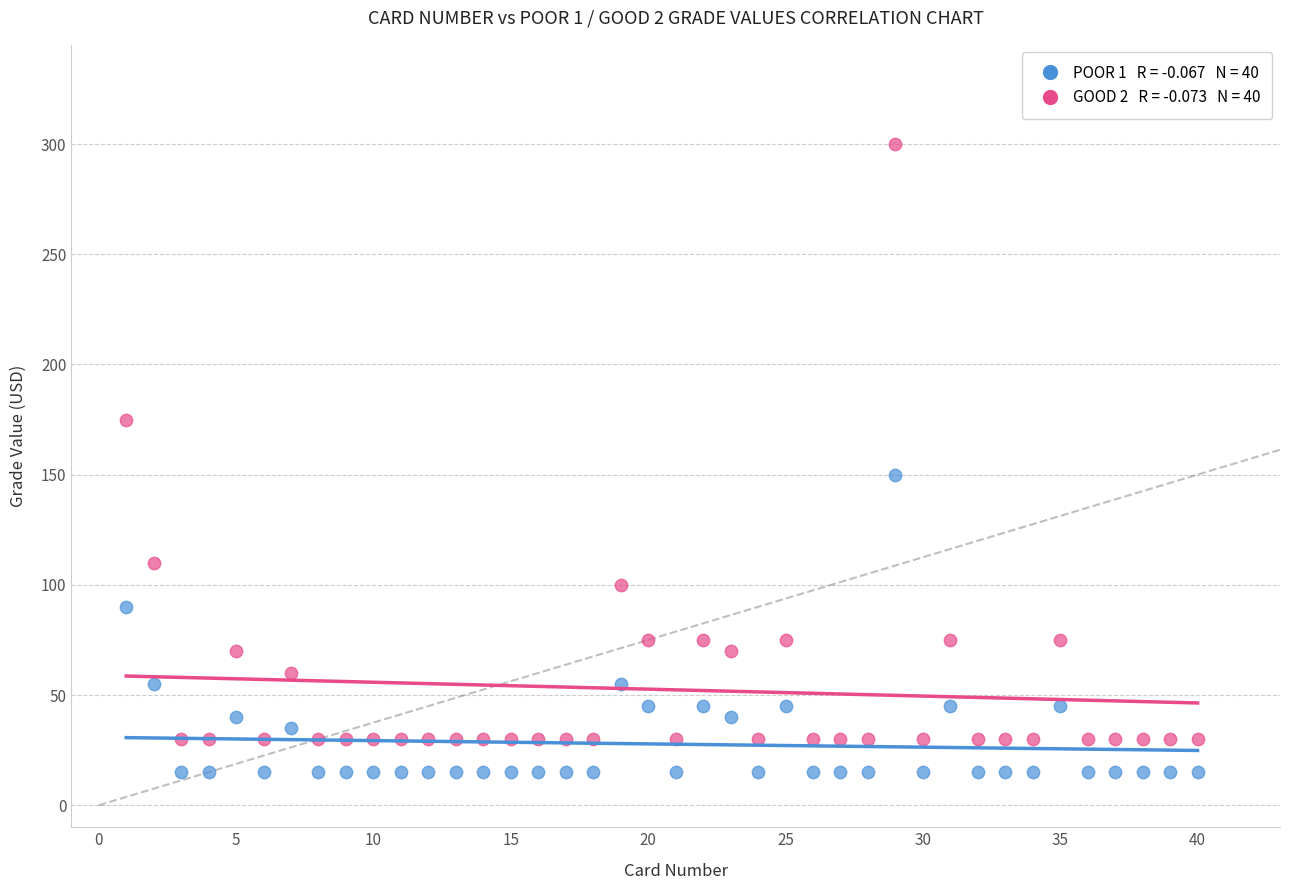

Across all series, what Y value is closest to 157?

150